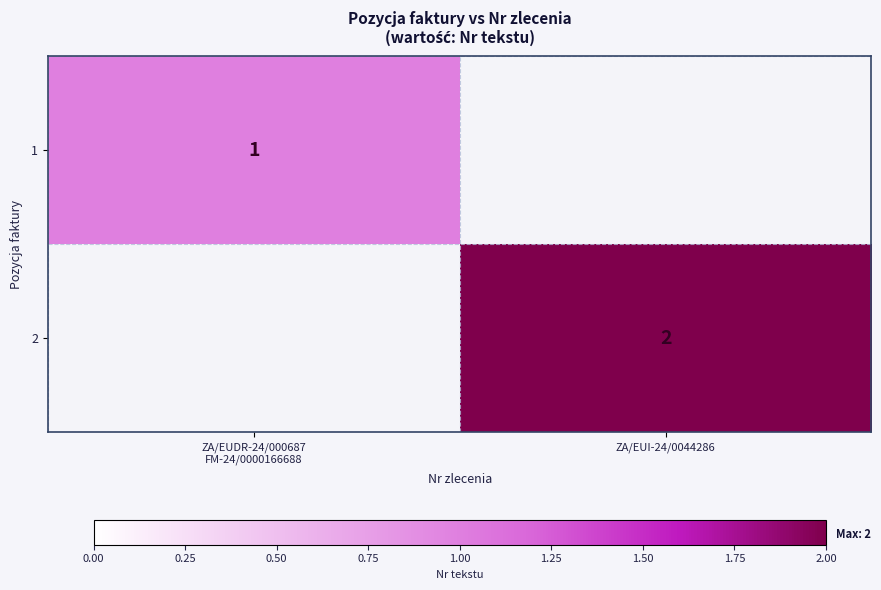

Is it true that 2 equals 1 at ZA/EUI-24/0044286?

False